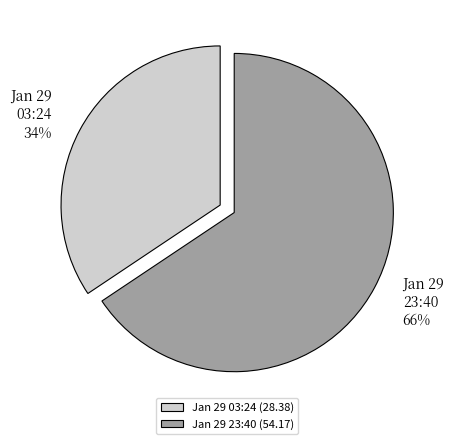

To the nearest percent, what percentage of the pie is Jan 29 03:24?

34%